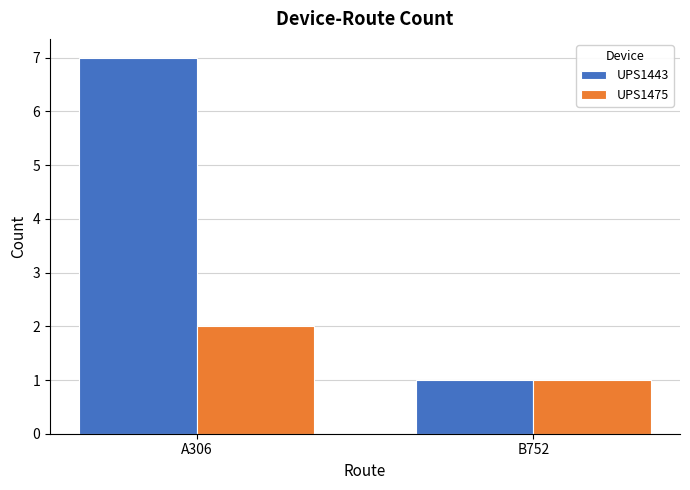

Which label corresponds to the smallest value in the chart?

B752